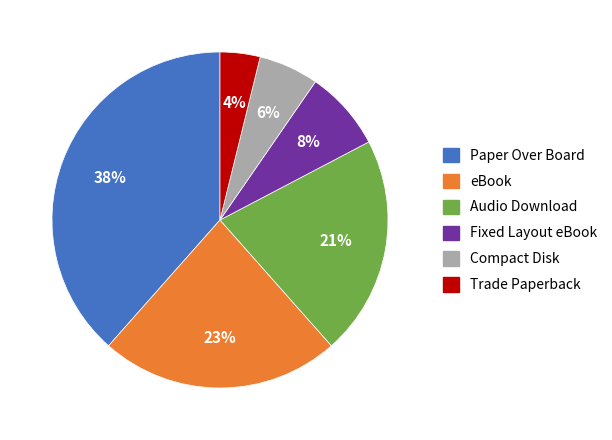

To the nearest percent, what portion does Paper Over Board represent?

38%